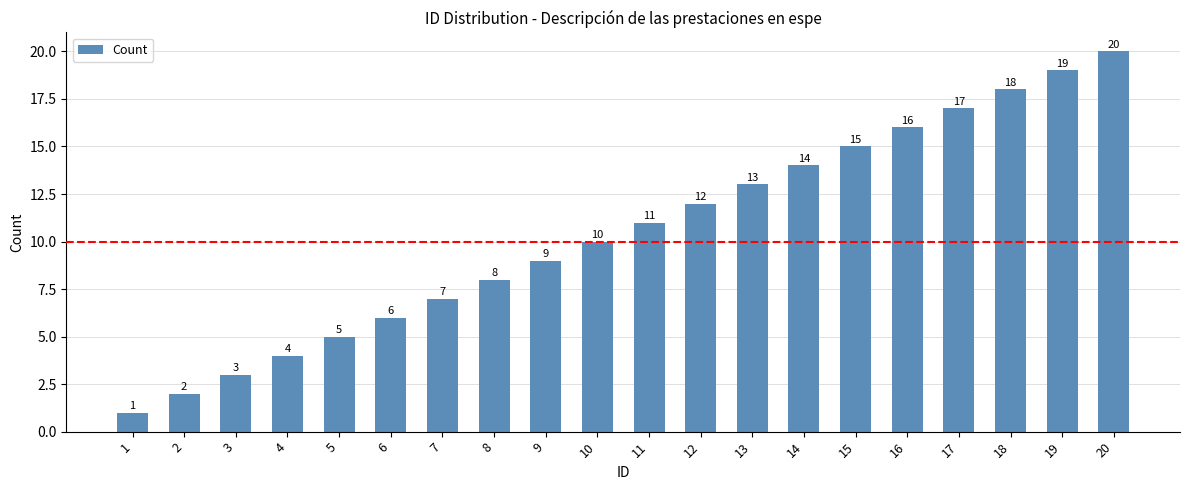

Does the chart contain stacked bars?

No